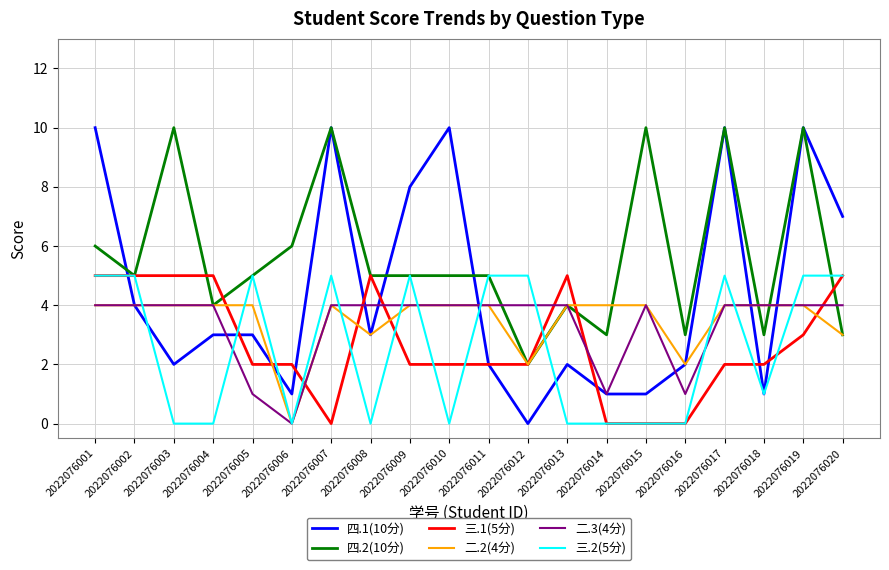

Read the 二.2(4分) value at 2022076002.

4